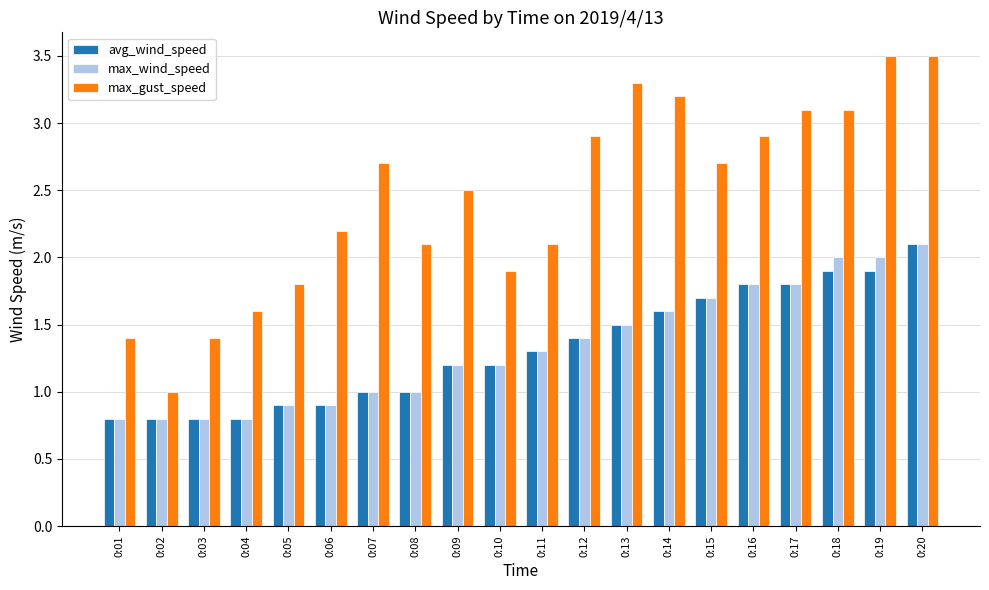

What is the maximum value shown in the chart?

3.5